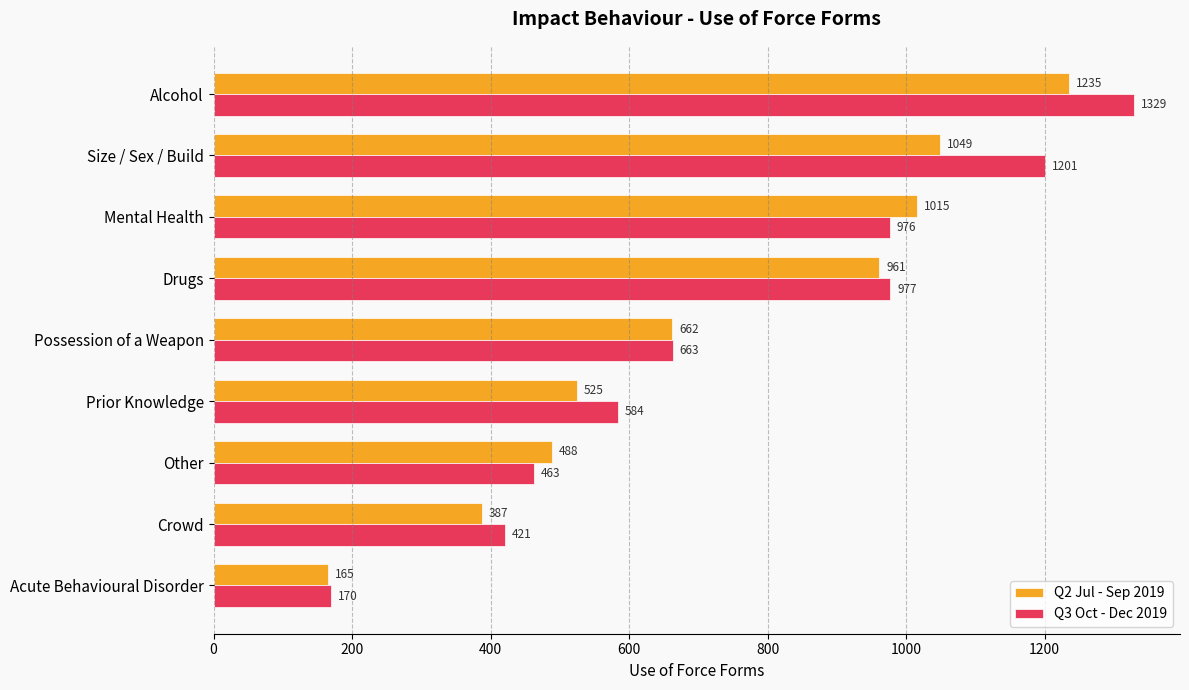

At which category is the sum across all series the highest?

Alcohol